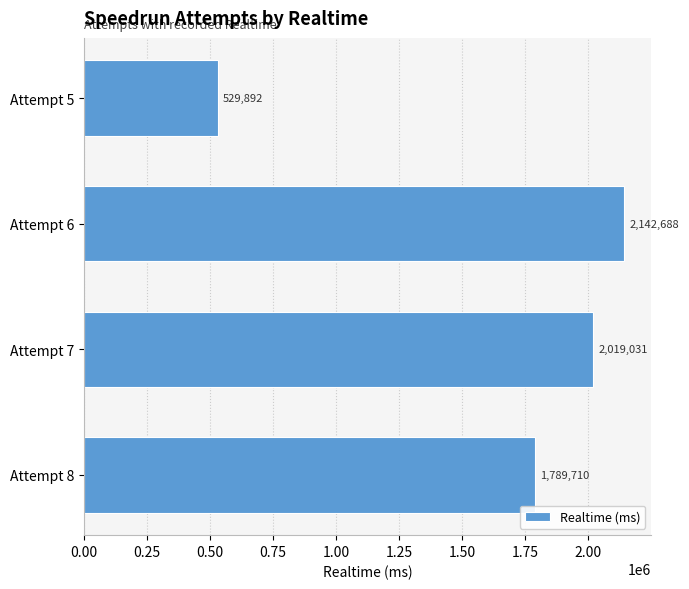

Is it true that the value at Attempt 8 is 1789710?

True